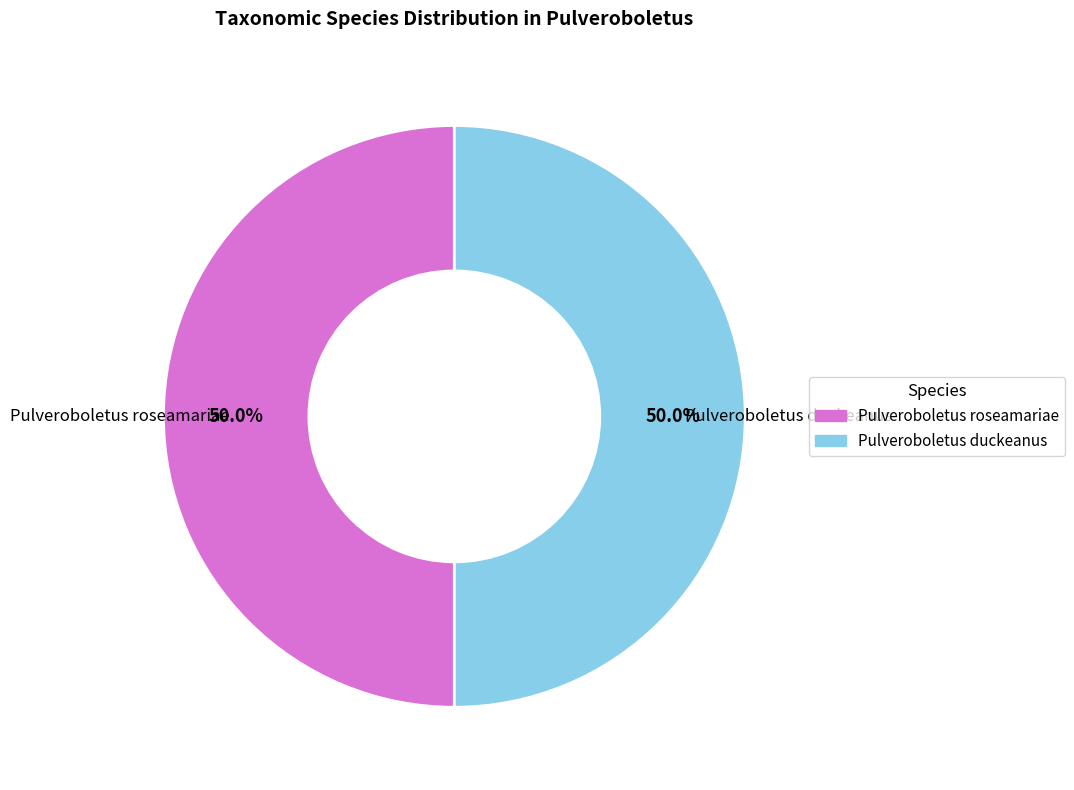

What percentage is NOT represented by Pulveroboletus roseamariae?

50.0%